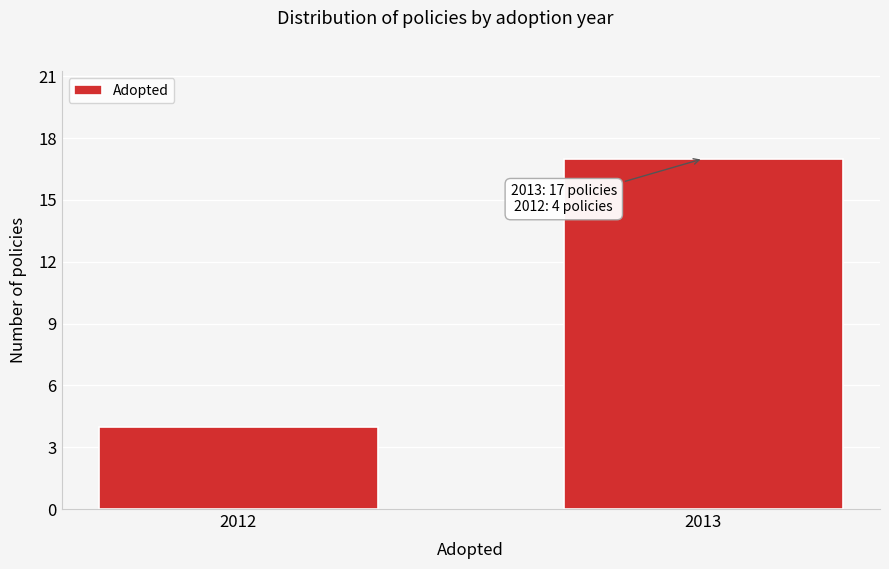

Reading left to right, transcribe all the data shown in this chart.

4	17